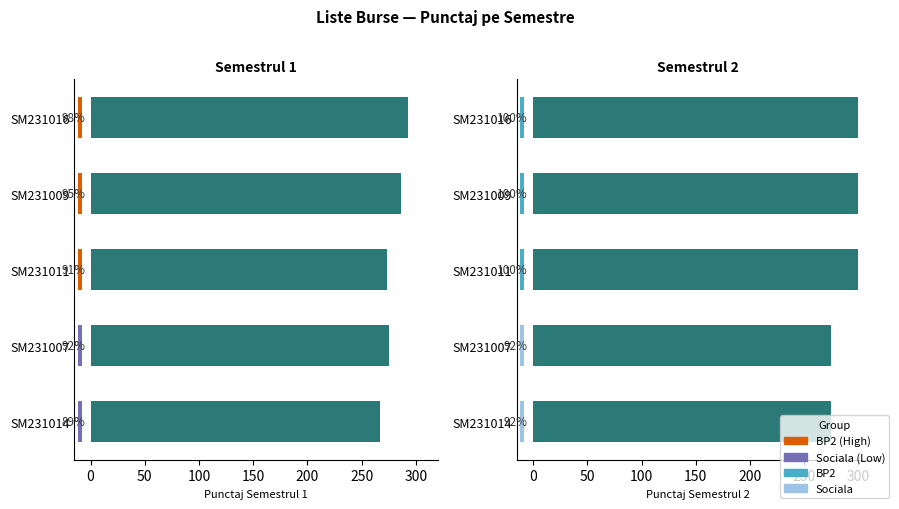

Are the bars horizontal?

Yes